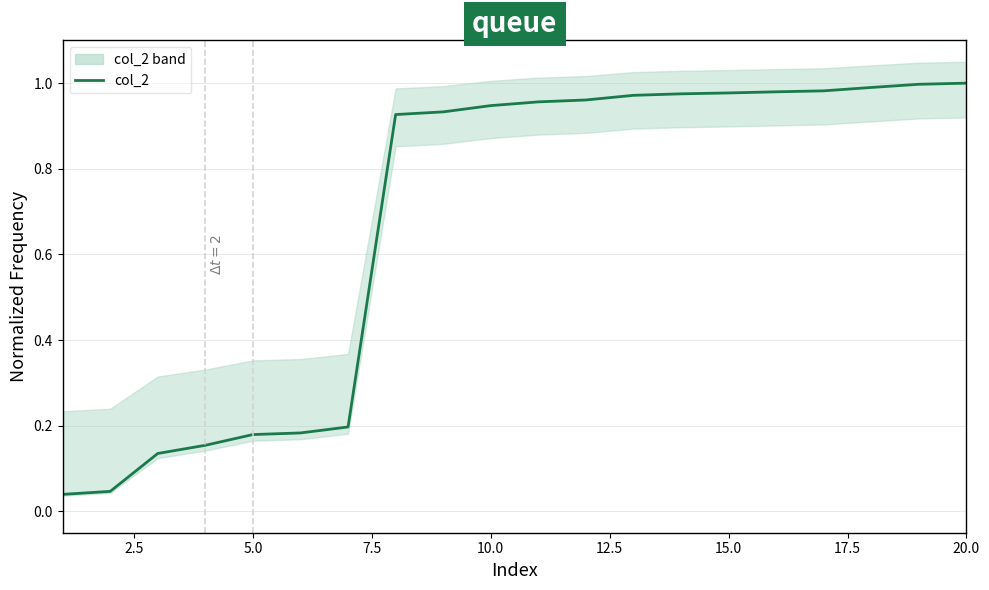

The value at 2.5 is 0.1. True or false?

False